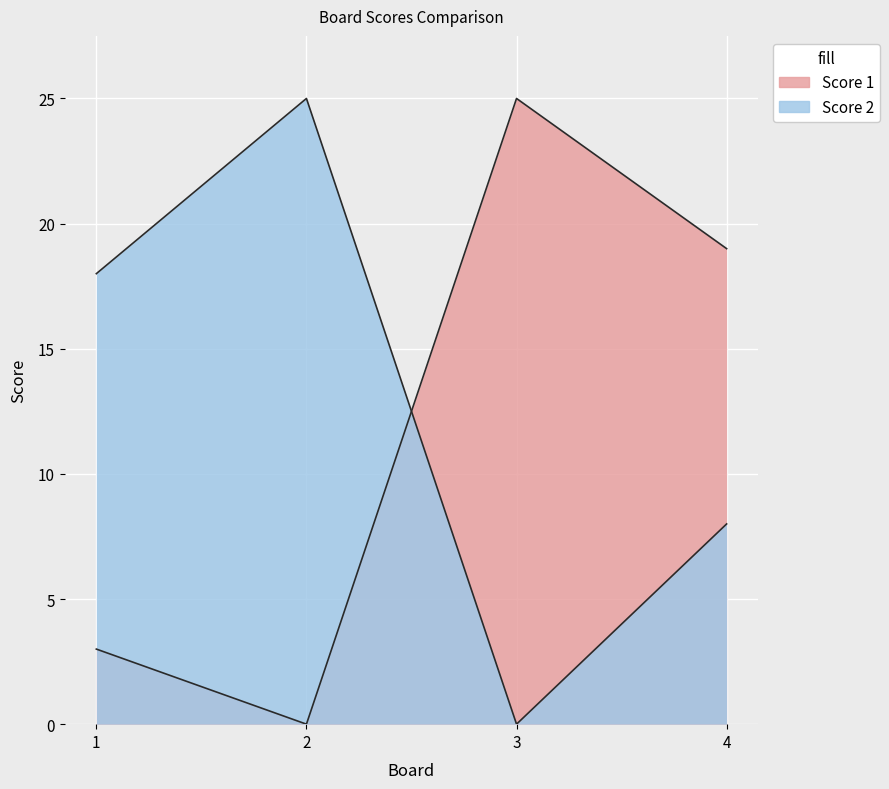

At which category does the chart reach its peak across all series?

3